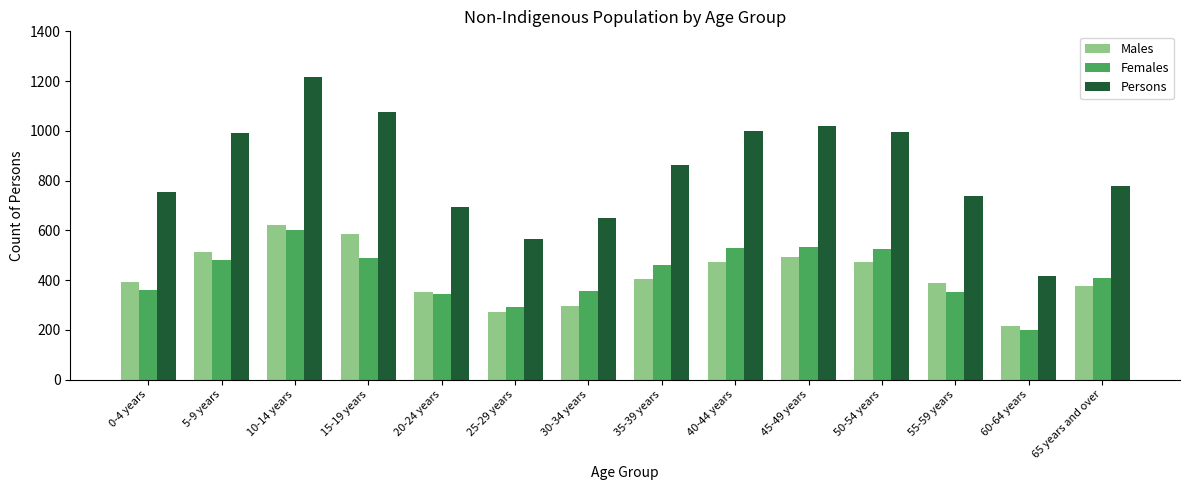

How many groups of bars are there?

14